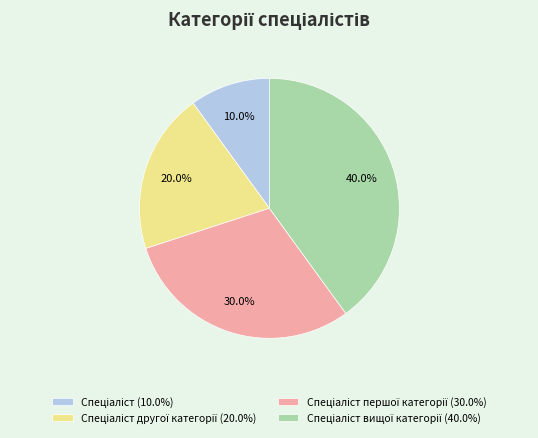

Does any single category account for the majority?

No